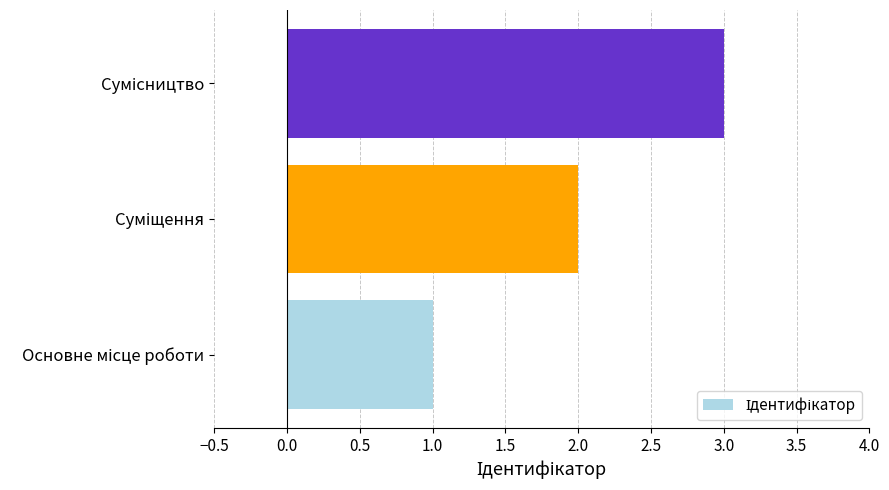

What is the sum of all values?

6